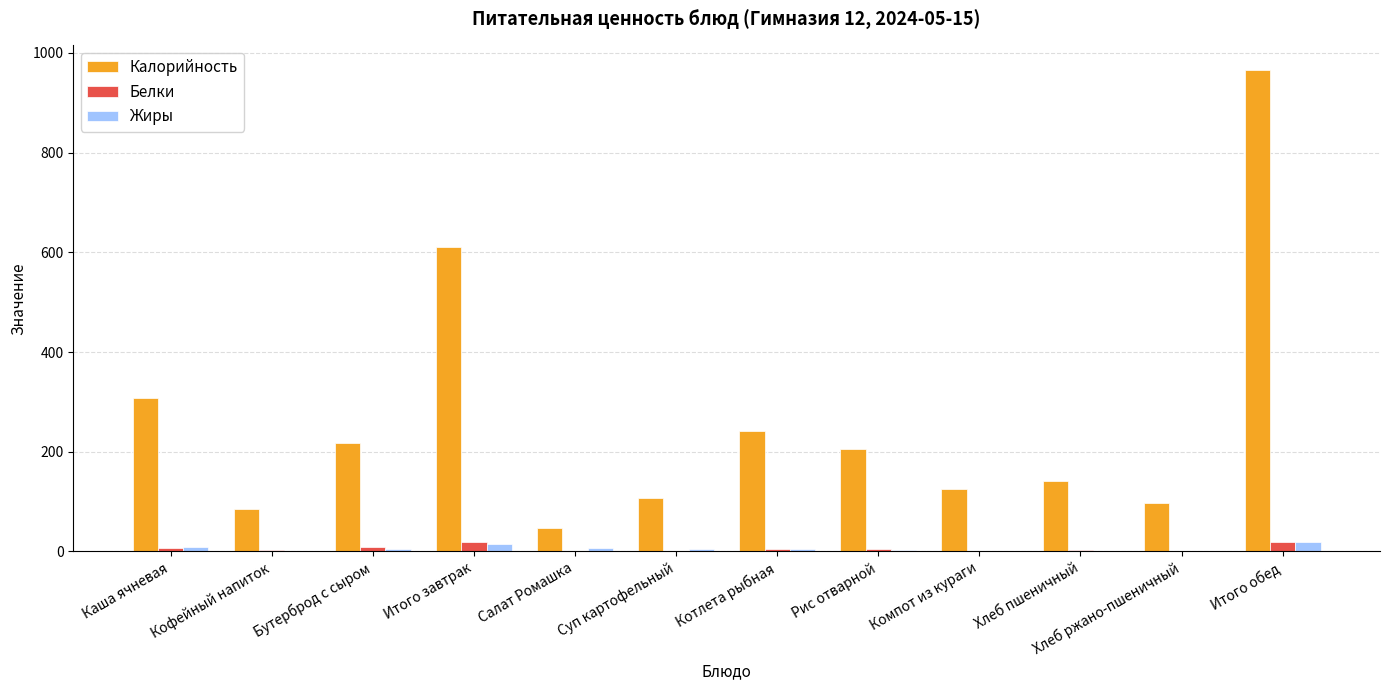

What is the sum of all Калорийность values?

3153.5